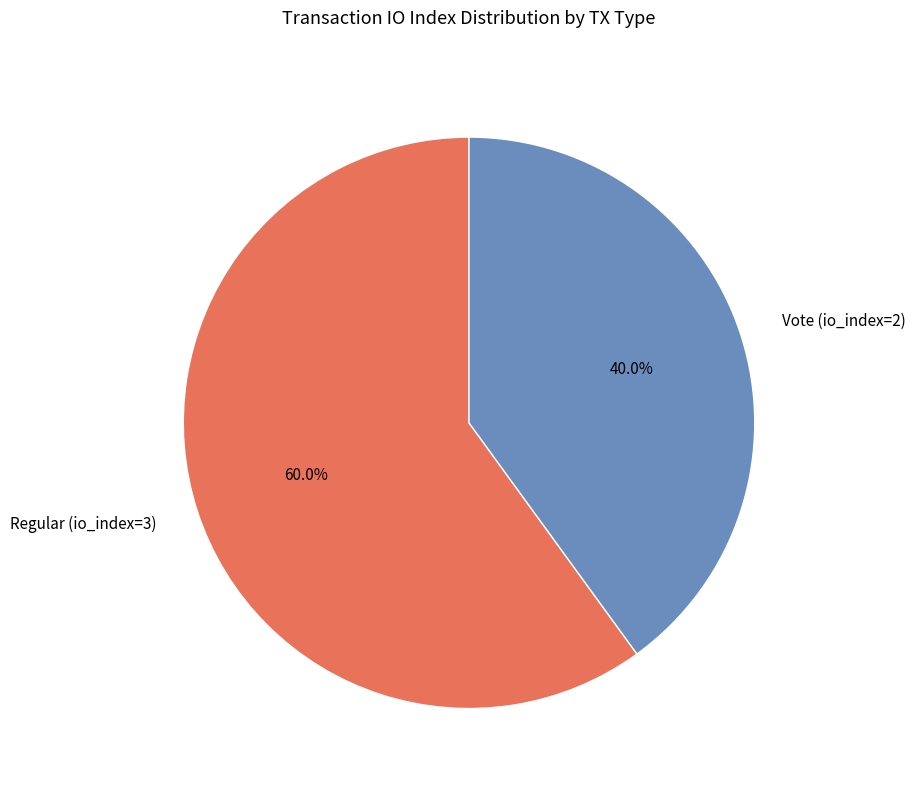

How many segments does this pie chart have?

2